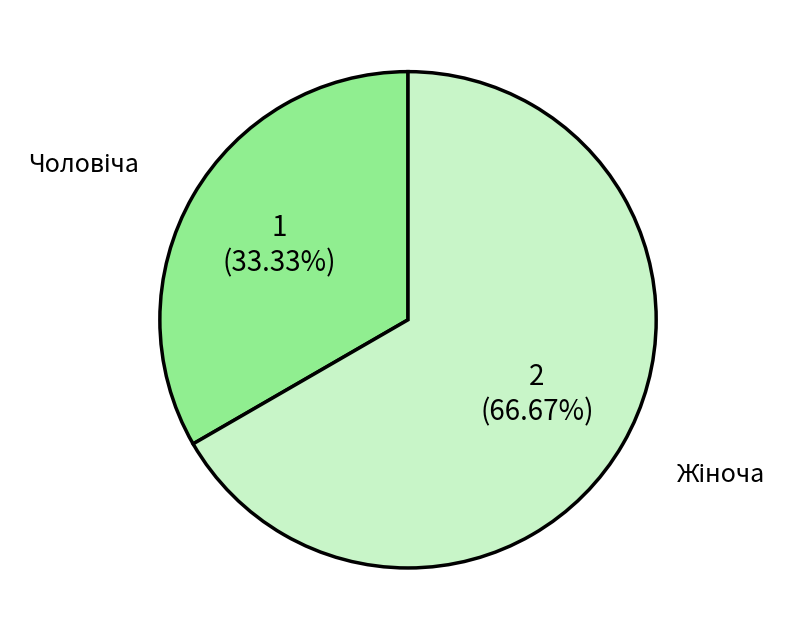

Is there any slice that represents more than half of the pie?

Yes